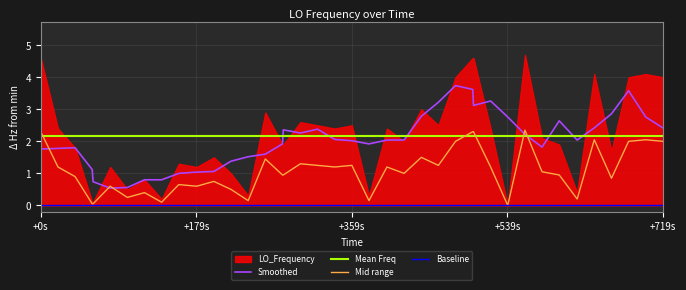

What is the highest value of the Mid range series?

2.3